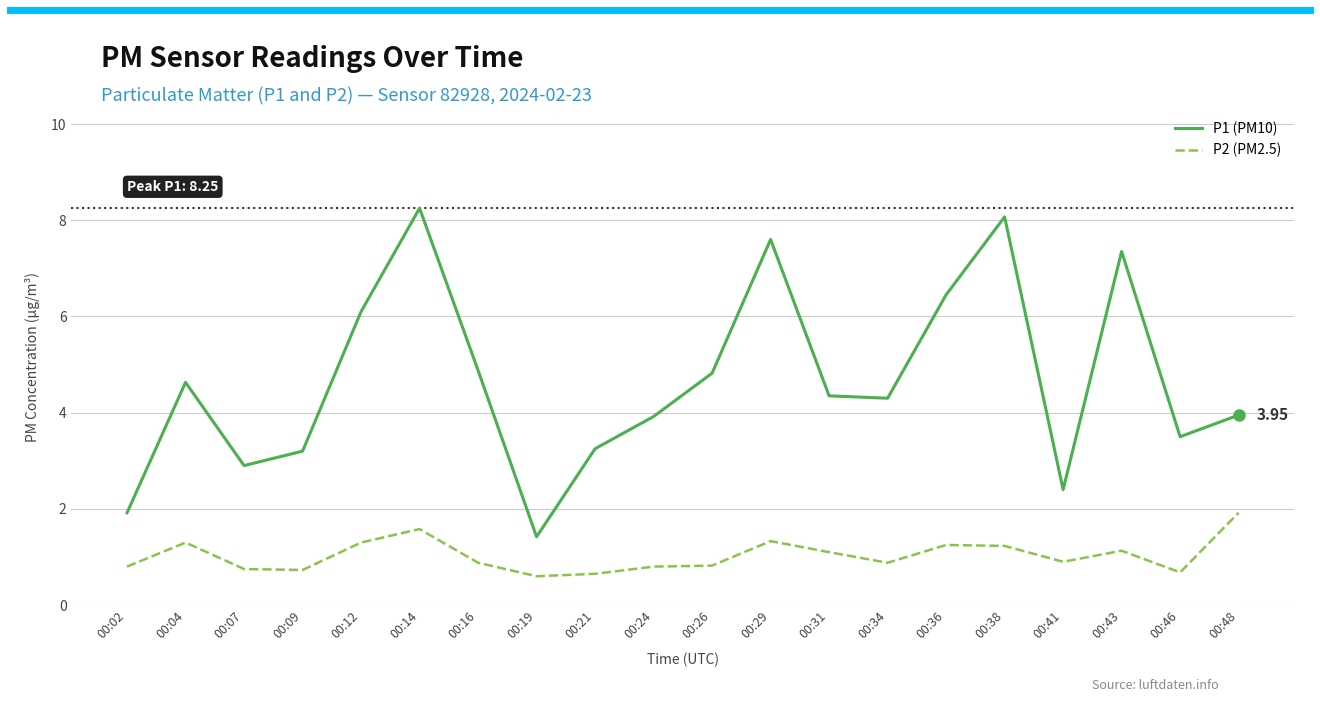

At 00:07, list the series in order from largest to smallest.

P1 (PM10), P2 (PM2.5)